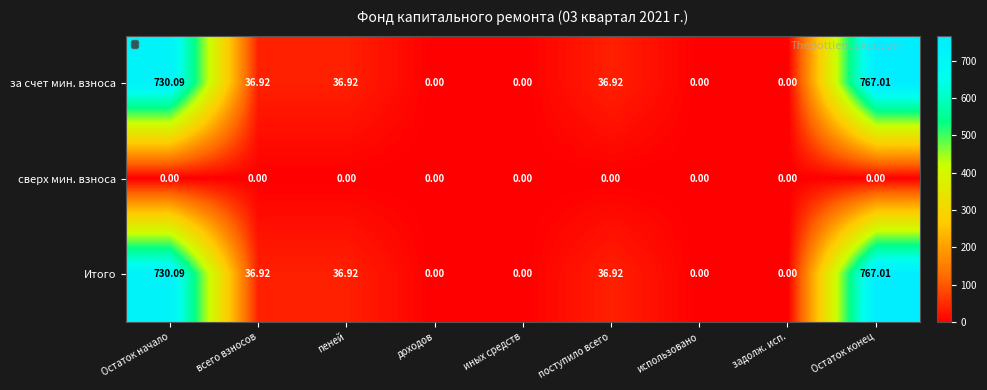

Where does the Итого series first go above 36?

Остаток начало